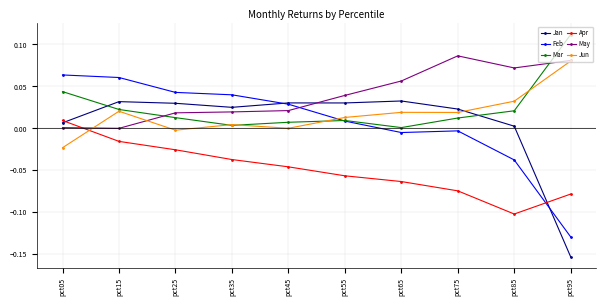

Between pct35 and pct65, which series saw the biggest shift?

Feb